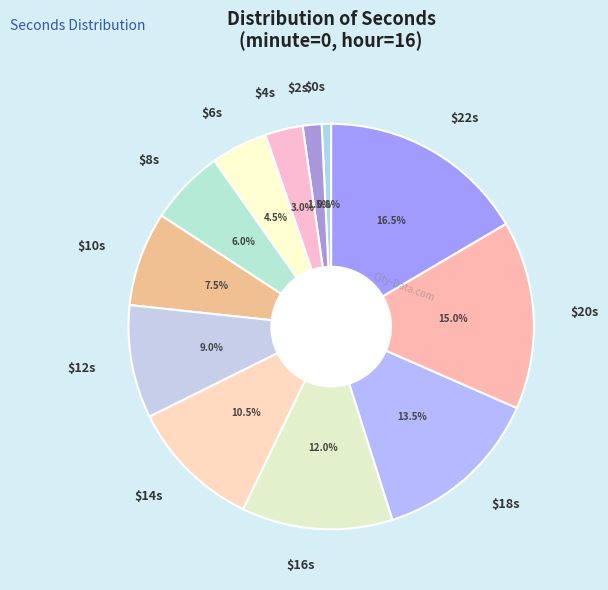

Does $20s represent more than half of the total?

No